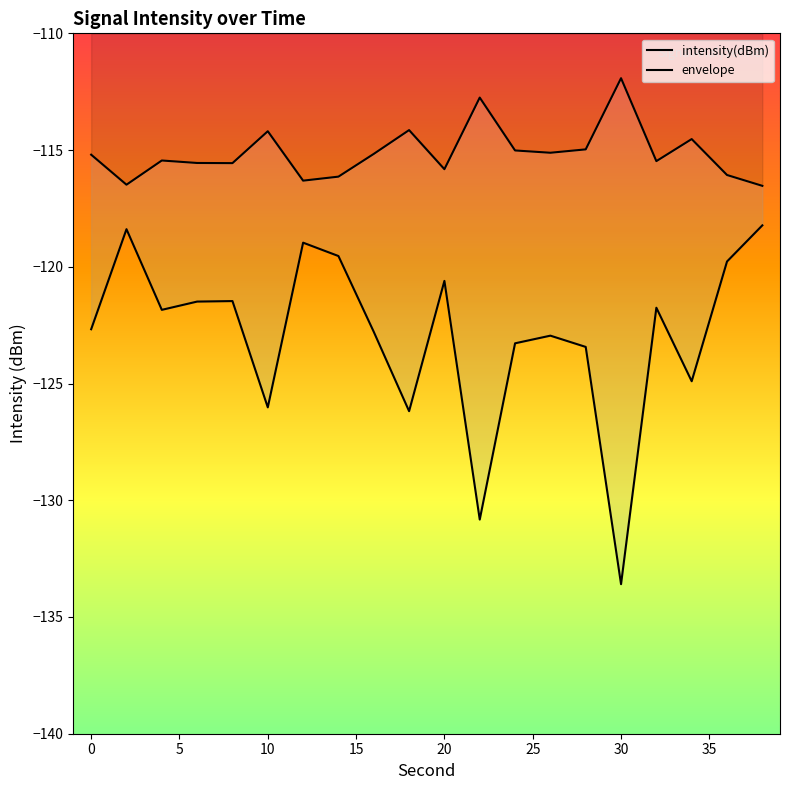

Reading left to right, what are all the values shown in this chart?

intensity(dBm): -122.7	-118.4	-121.8	-121.5	-121.5	-126.0	-119.0	-119.5	-122.8	-126.2	-120.6	-130.8	-123.3	-122.9	-123.4	-133.6	-121.8	-124.9	-119.8	-118.2
envelope: -115.2	-116.5	-115.4	-115.6	-115.6	-114.2	-116.3	-116.1	-115.2	-114.1	-115.8	-112.8	-115.0	-115.1	-115.0	-111.9	-115.5	-114.5	-116.1	-116.5